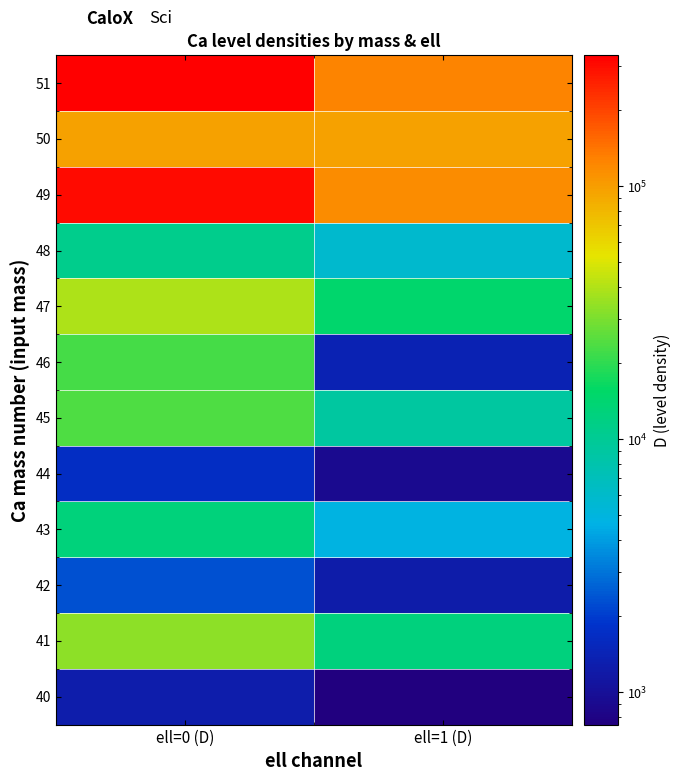

Which label corresponds to the smallest value in the chart?

ell=1 (D)